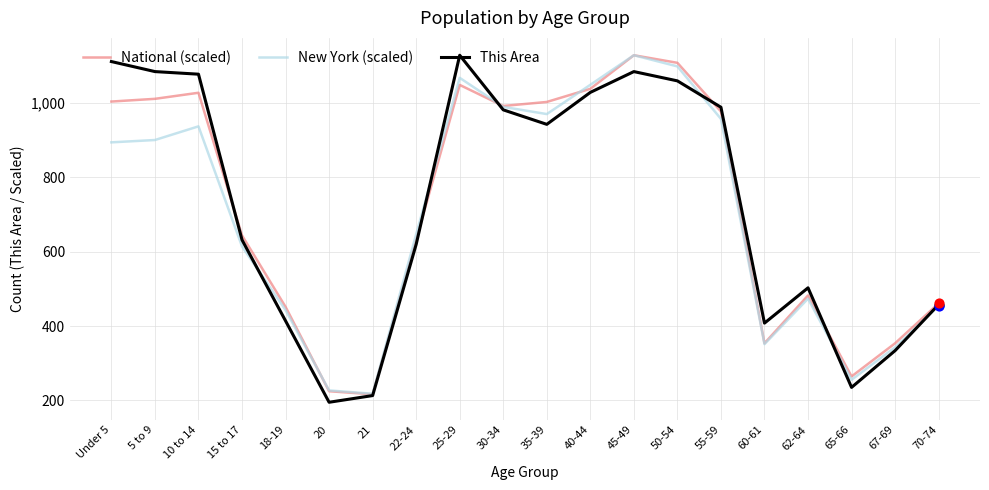

What are all the series names shown in the legend?

National (scaled), New York (scaled), This Area